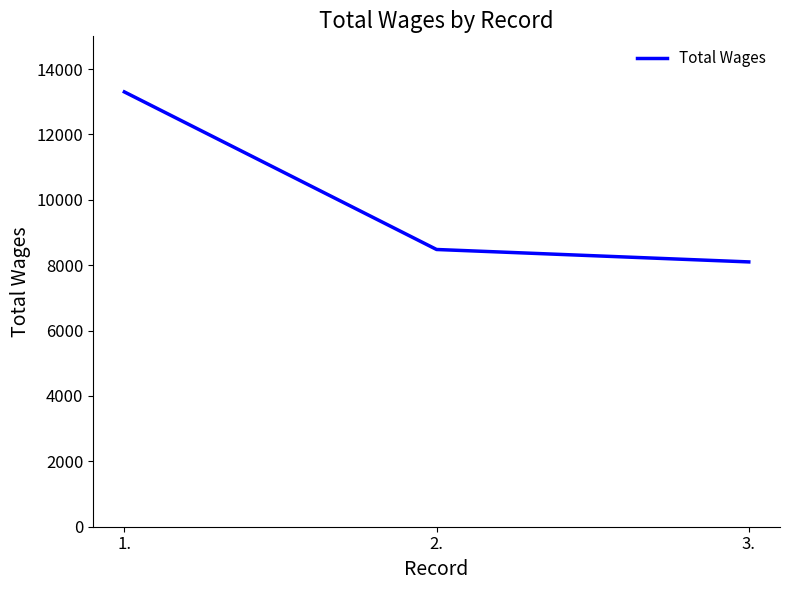

How many distinct data groups are displayed?

1